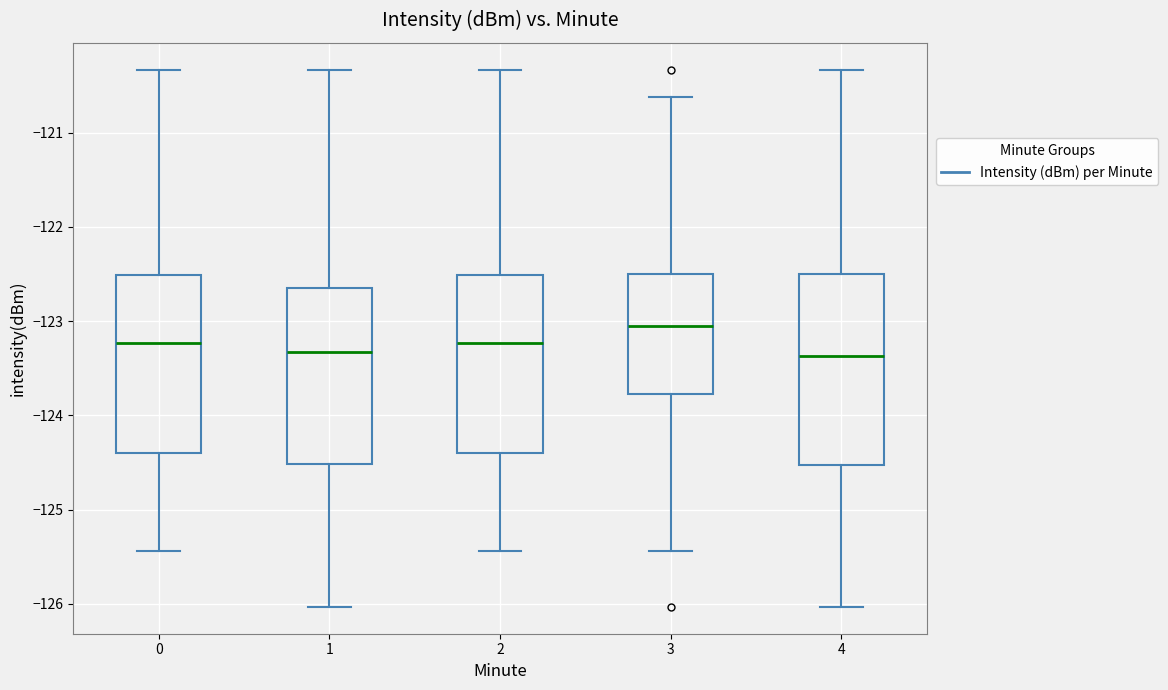

Which box is the tallest, from its lower edge to its upper edge?

4